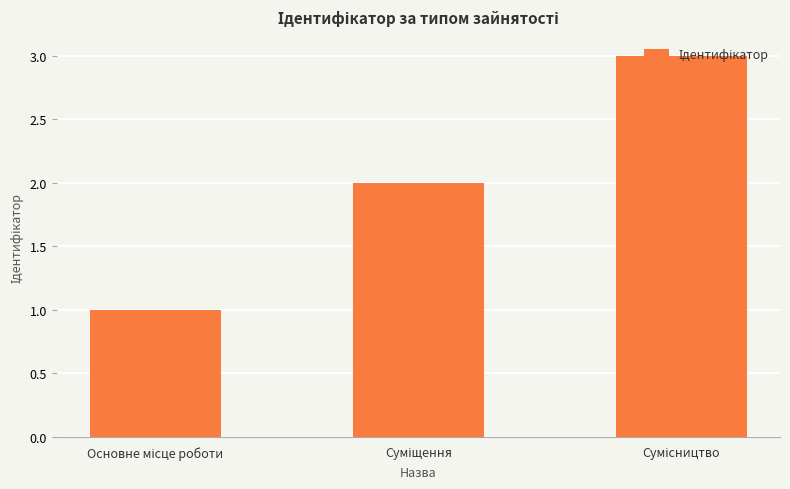

What is the sum of all values?

6